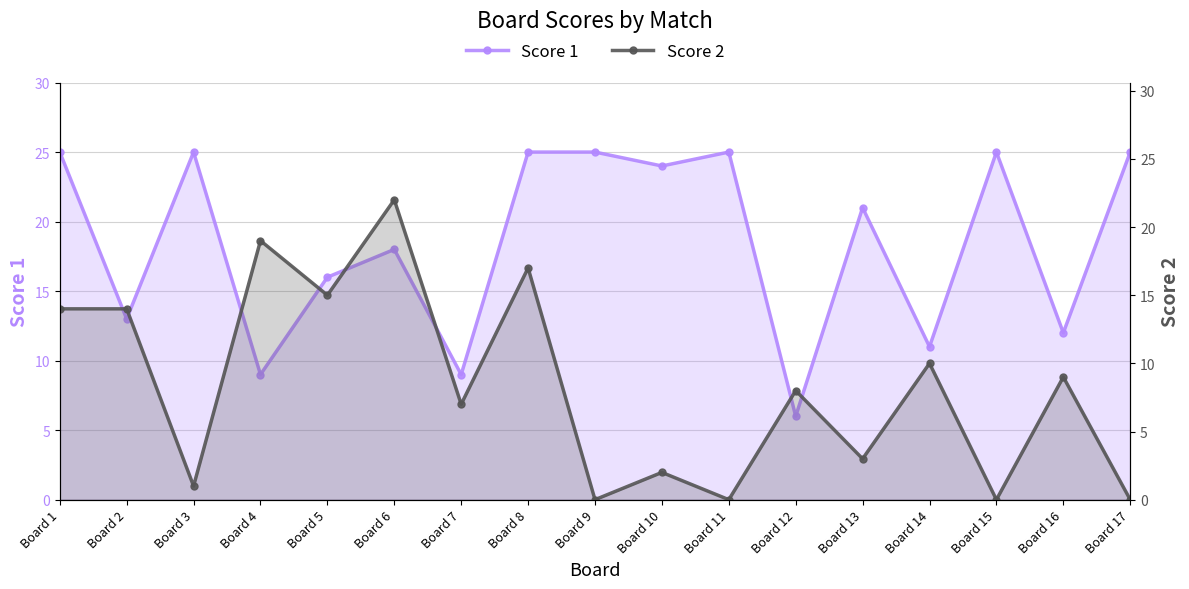

What is the sum of all Score 2 values?

141